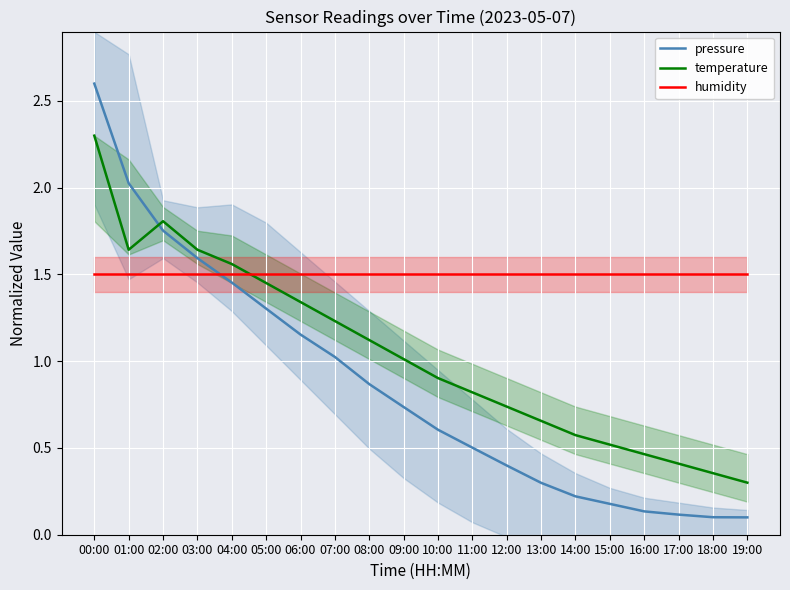

Reading right to left, extract all data points from this chart.

pressure: 19:00=0.1	18:00=0.1	17:00=0.1	16:00=0.1	15:00=0.2	14:00=0.2	13:00=0.3	12:00=0.4	11:00=0.5	10:00=0.6	09:00=0.7	08:00=0.9	07:00=1.0	06:00=1.2	05:00=1.3	04:00=1.5	03:00=1.6	02:00=1.8	01:00=2.0	00:00=2.6
temperature: 19:00=0.3	18:00=0.4	17:00=0.4	16:00=0.5	15:00=0.5	14:00=0.6	13:00=0.7	12:00=0.7	11:00=0.8	10:00=0.9	09:00=1.0	08:00=1.1	07:00=1.2	06:00=1.3	05:00=1.5	04:00=1.6	03:00=1.6	02:00=1.8	01:00=1.6	00:00=2.3
humidity: 19:00=1.5	18:00=1.5	17:00=1.5	16:00=1.5	15:00=1.5	14:00=1.5	13:00=1.5	12:00=1.5	11:00=1.5	10:00=1.5	09:00=1.5	08:00=1.5	07:00=1.5	06:00=1.5	05:00=1.5	04:00=1.5	03:00=1.5	02:00=1.5	01:00=1.5	00:00=1.5